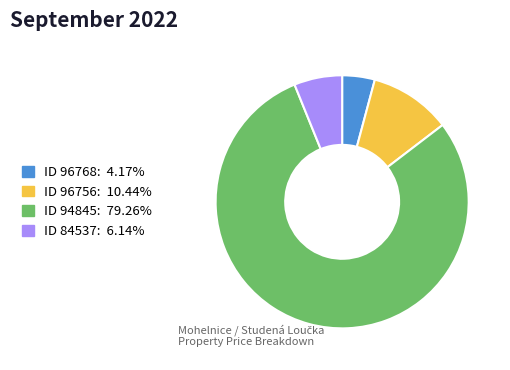

How many segments does this pie chart have?

4